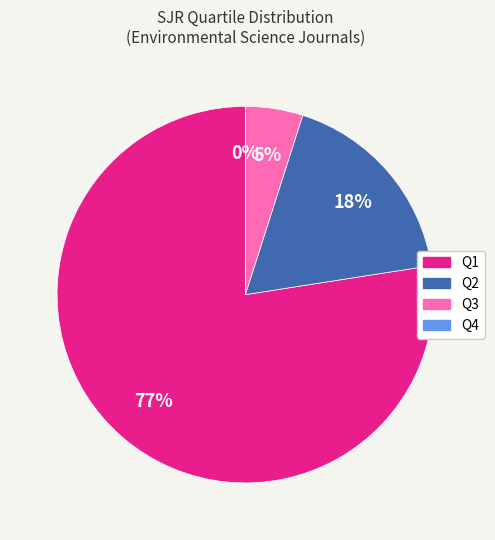

How many segments does this pie chart have?

4